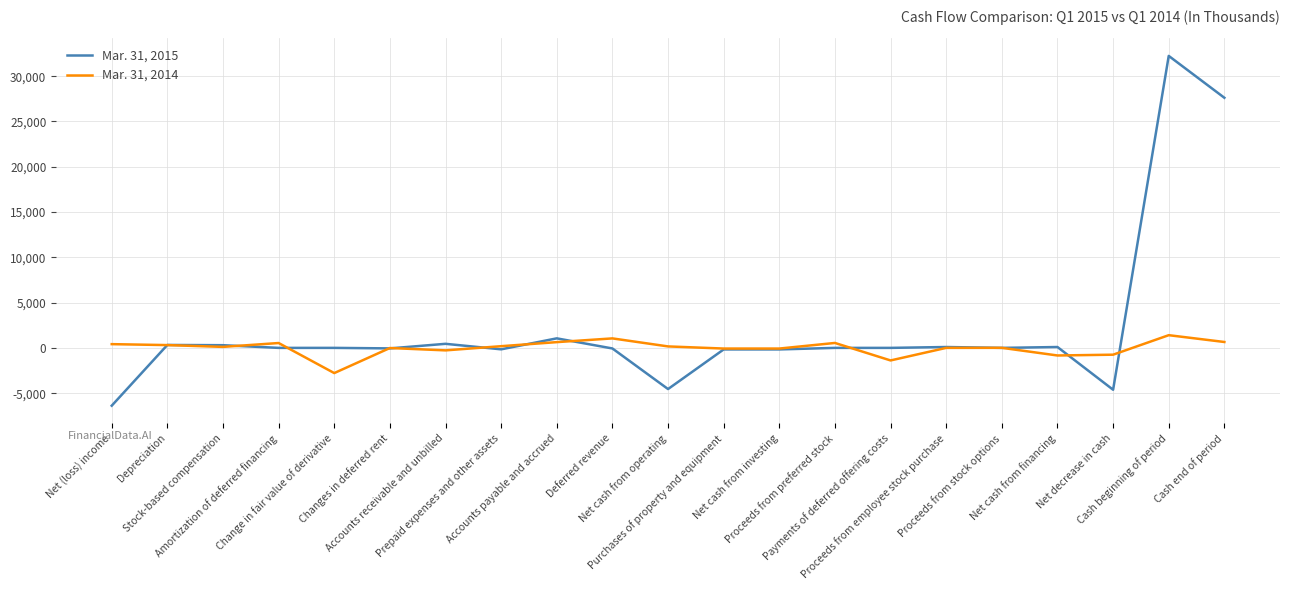

What is the maximum value shown in the chart?

32243